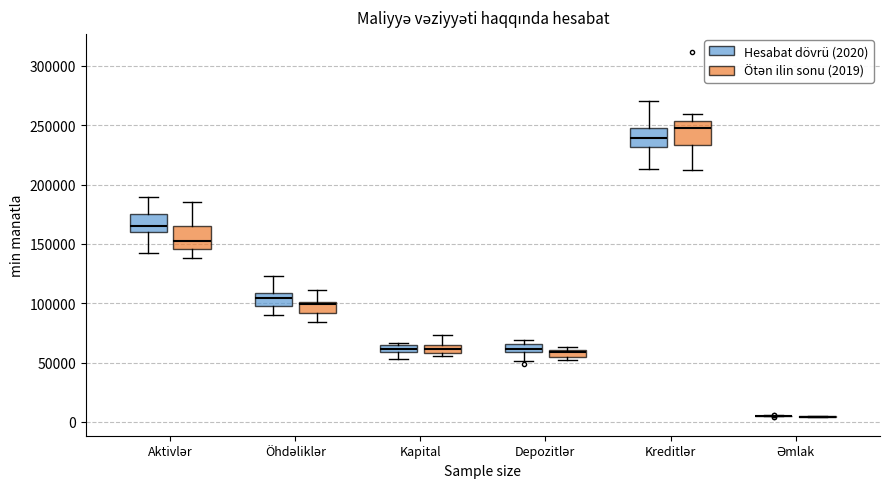

Where does the upper whisker of the box for Öhdəliklər (Ötən ilin sonu (2019)) end on the y-axis? The values are not printed on the chart, so give them approximately, as read against the axis.

110000